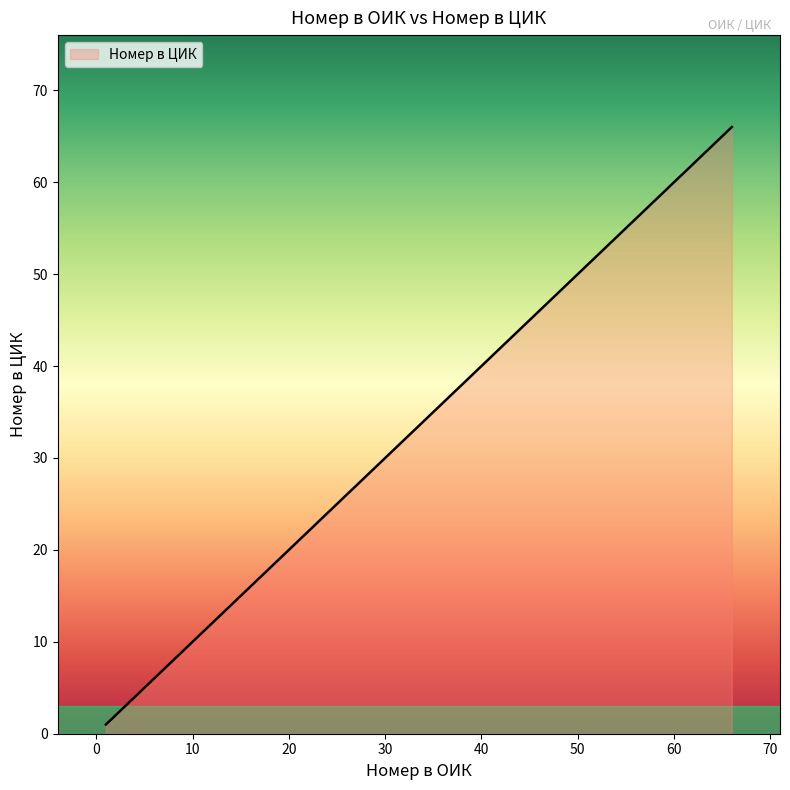

How many lines are shown in the chart?

1